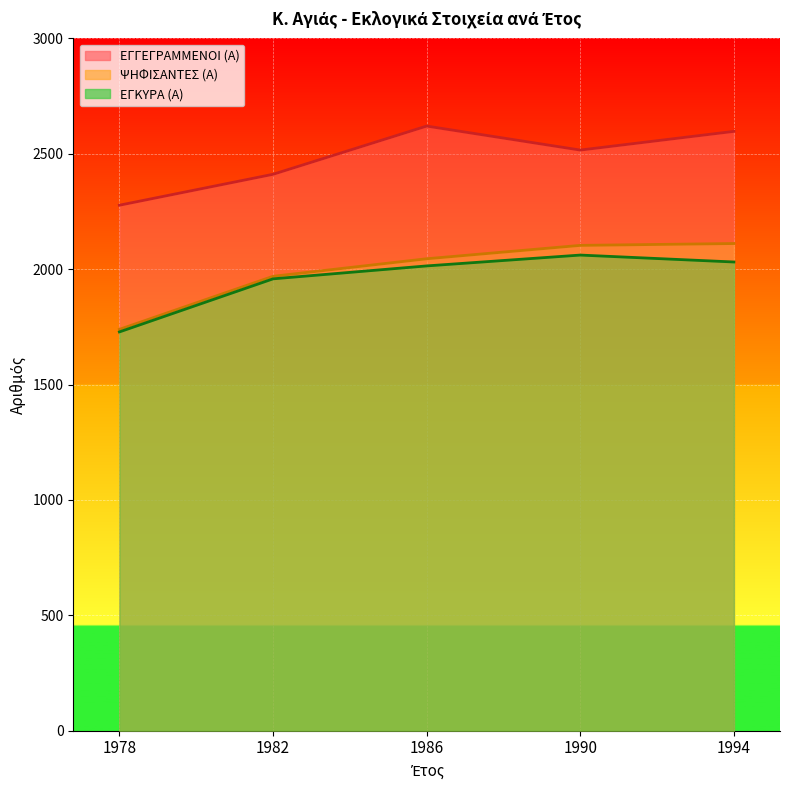

Reading left to right, list all the values displayed in this chart.

ΕΓΓΕΓΡΑΜΜΕΝΟΙ (Α): 1978=2277	1982=2411	1986=2620	1990=2516	1994=2597
ΨΗΦΙΣΑΝΤΕΣ (Α): 1978=1739	1982=1969	1986=2045	1990=2103	1994=2111
ΕΓΚΥΡΑ (Α): 1978=1728	1982=1958	1986=2014	1990=2061	1994=2031